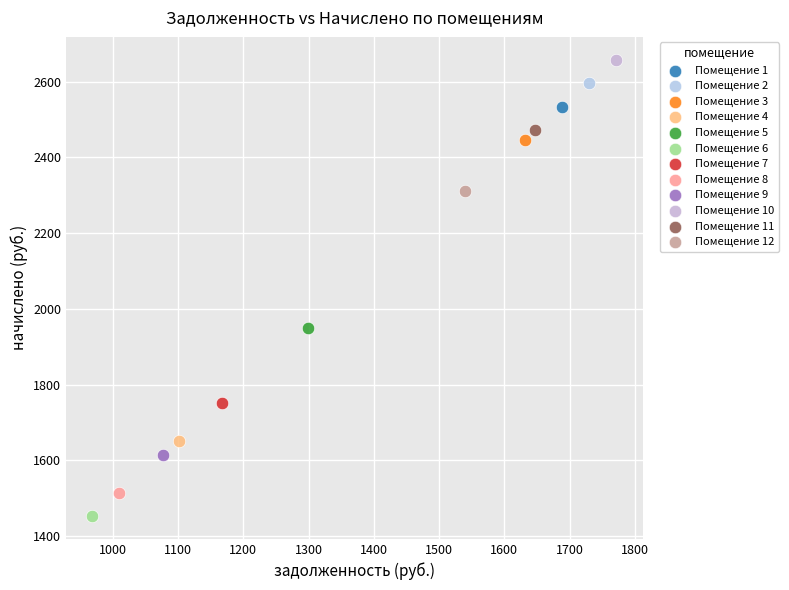

Which series contains the highest Y value?

Помещение 10